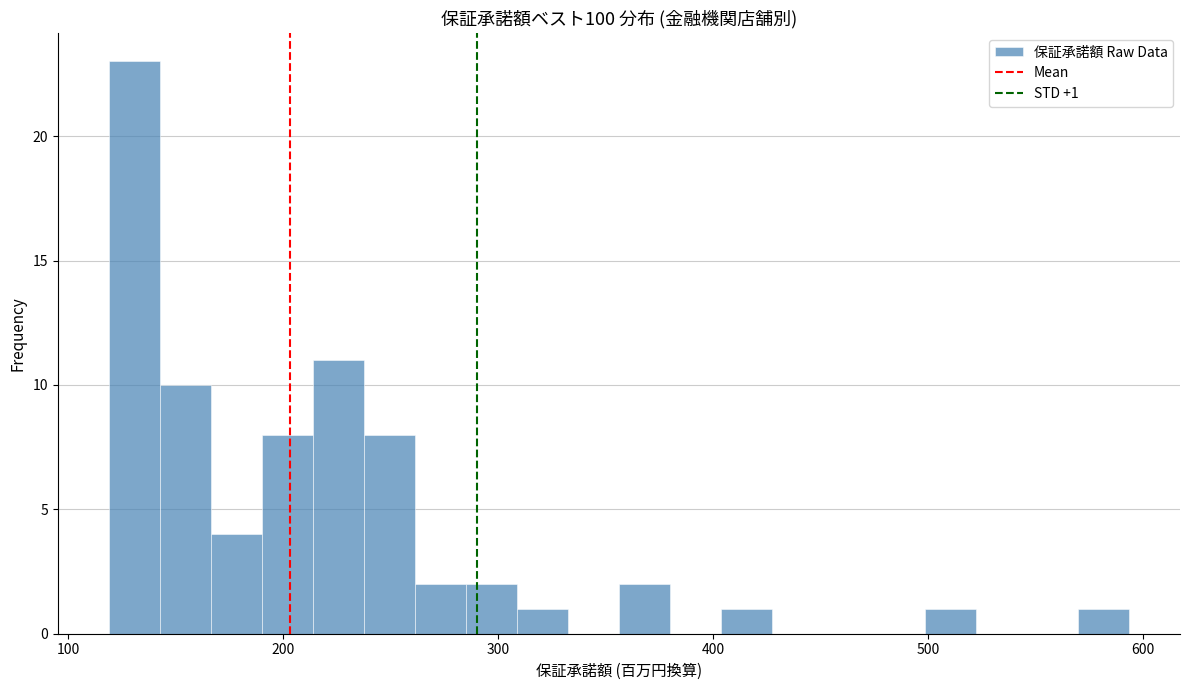

Read against the x-axis, roughly where is the centre of the tallest bar?

130